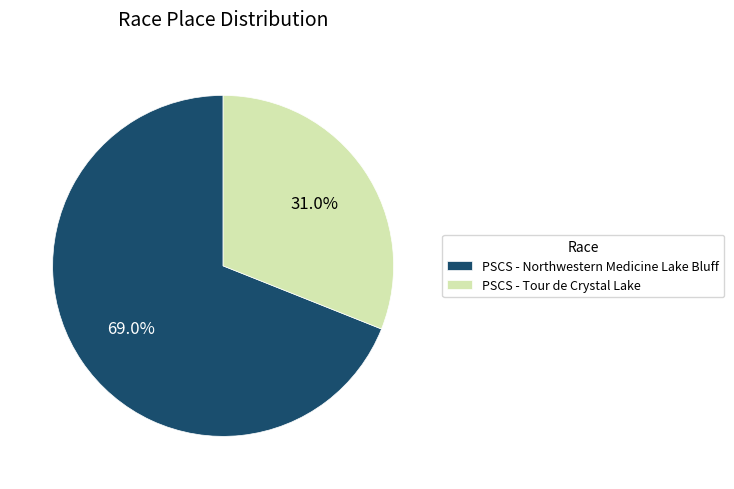

The PSCS - Northwestern Medicine Lake Bluff slice represents 69% of the pie. True or false?

True